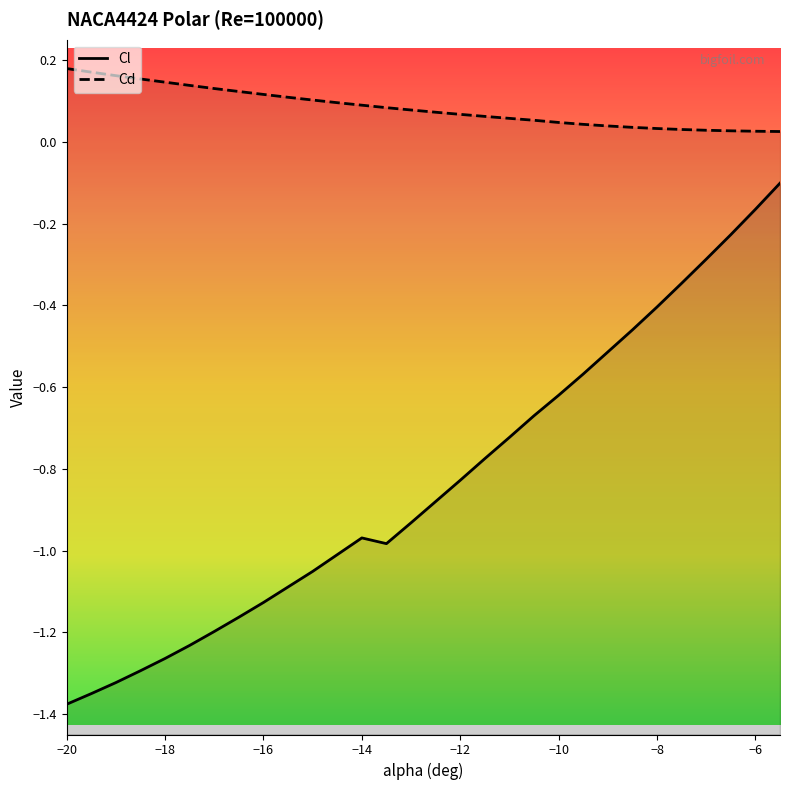

Count the number of categories in the chart.

30